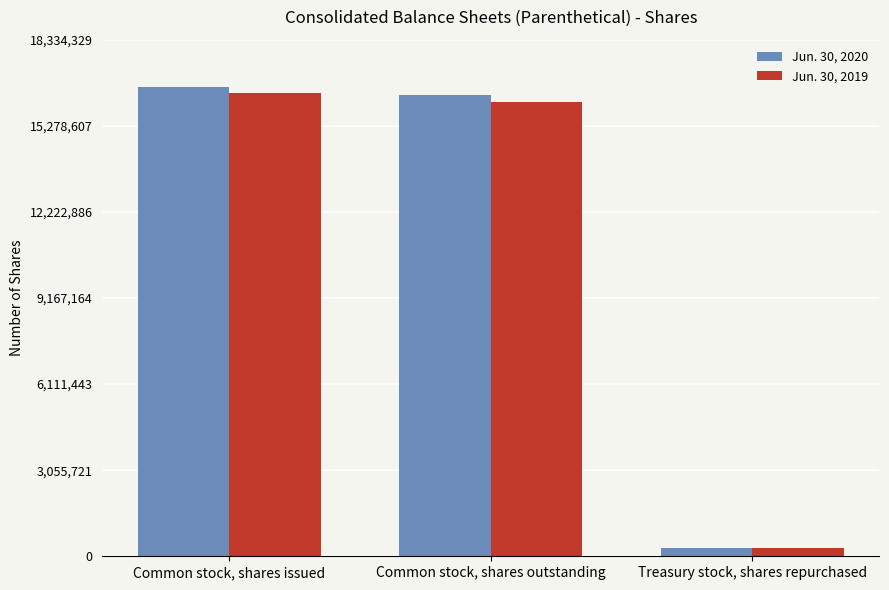

At Common stock, shares issued, list the series in order from smallest to largest.

Jun. 30, 2019, Jun. 30, 2020